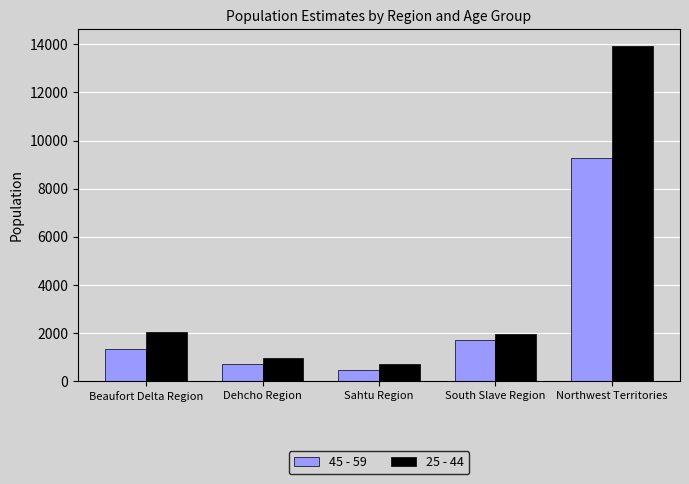

Reading left to right, transcribe all the data shown in this chart.

45 - 59: 1339	734	461	1715	9281
25 - 44: 2052	988	710	1950	13924